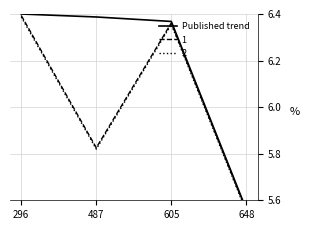

Rank the categories by value from lowest to highest.

648, 605, 487, 296